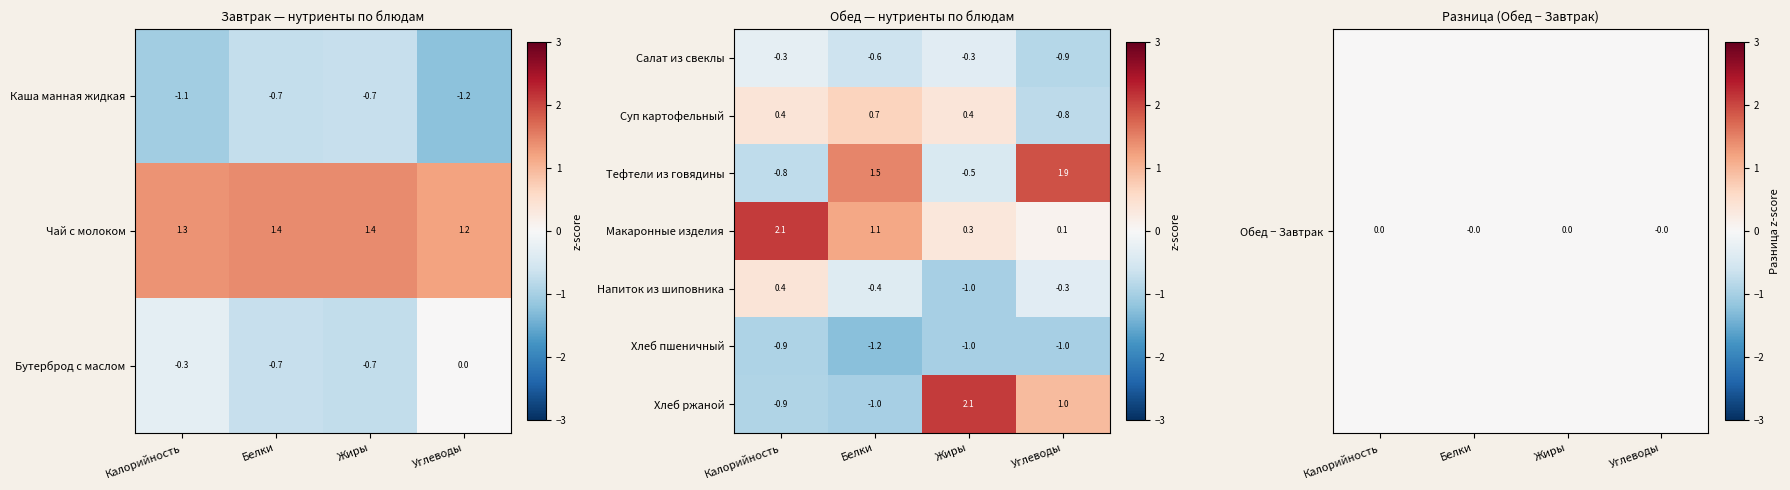

The Макаронные изделия series shows 0.3 at Жиры. True or false?

True